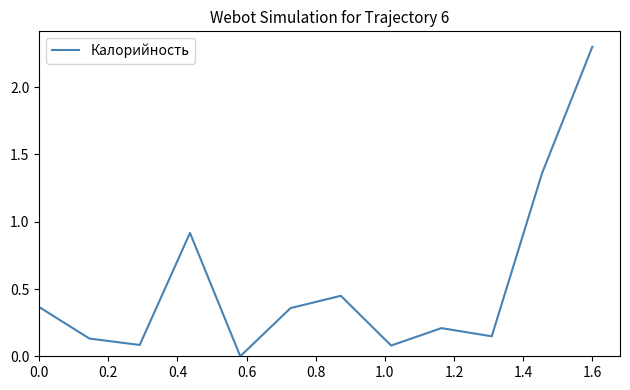

What is the difference between the maximum and minimum values?

2.3